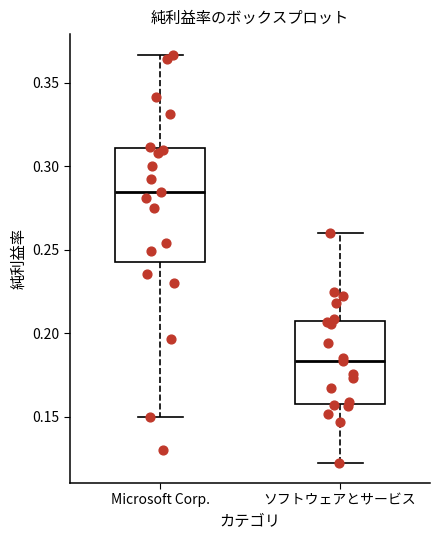

Which box is the tallest, from its lower edge to its upper edge?

Microsoft Corp.